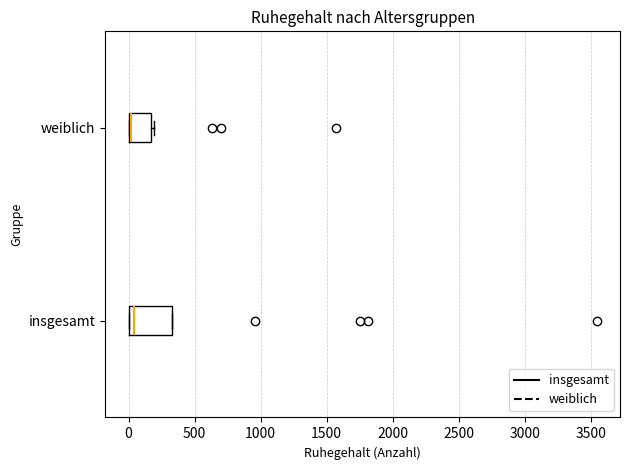

Reading bottom to top, read every box against the x-axis: the position of its median line, the range the box covers, and the ends of its whiskers. The values are not printed on the chart, so give them approximately, as read against the axis.

insgesamt: median 50, box 0 to 350, whiskers 0 to 350
weiblich: median 0 (just right of the box's left edge), box 0 to 150, whiskers 0 to 200